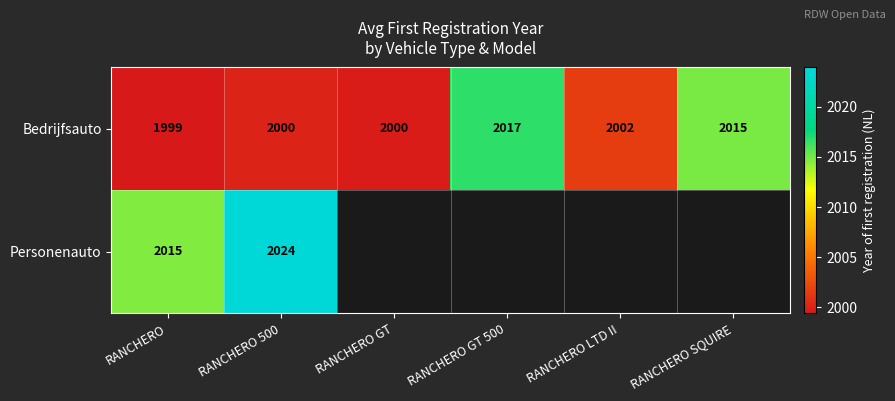

At which category is the sum across all series the highest?

RANCHERO 500